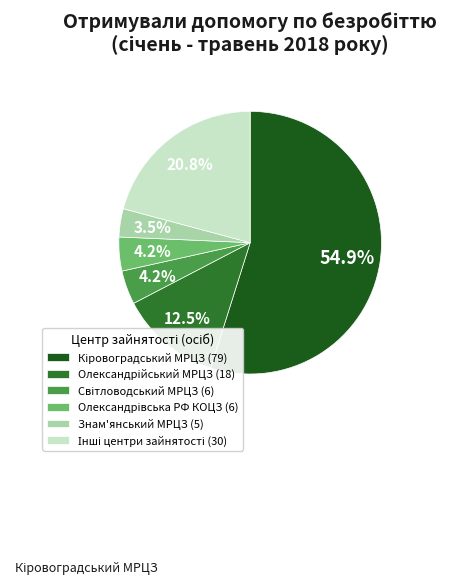

Is there a majority slice in this chart?

Yes